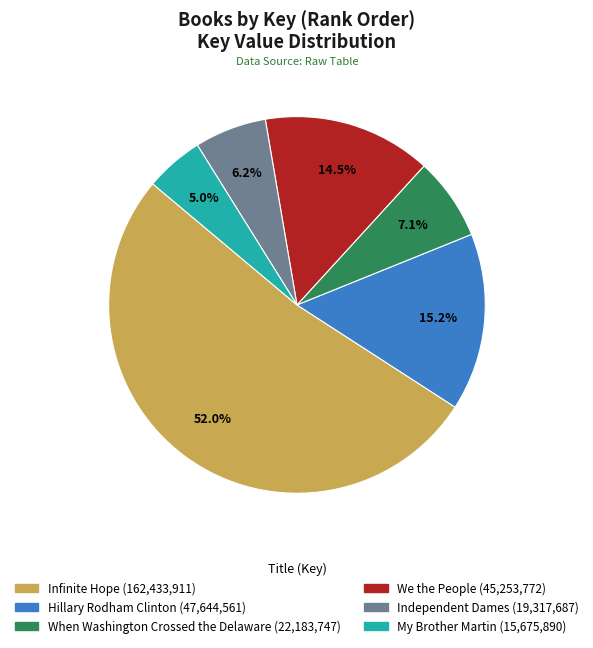

Approximately how many times larger is the value at Independent Dames compared to Hillary Rodham Clinton?

0.4